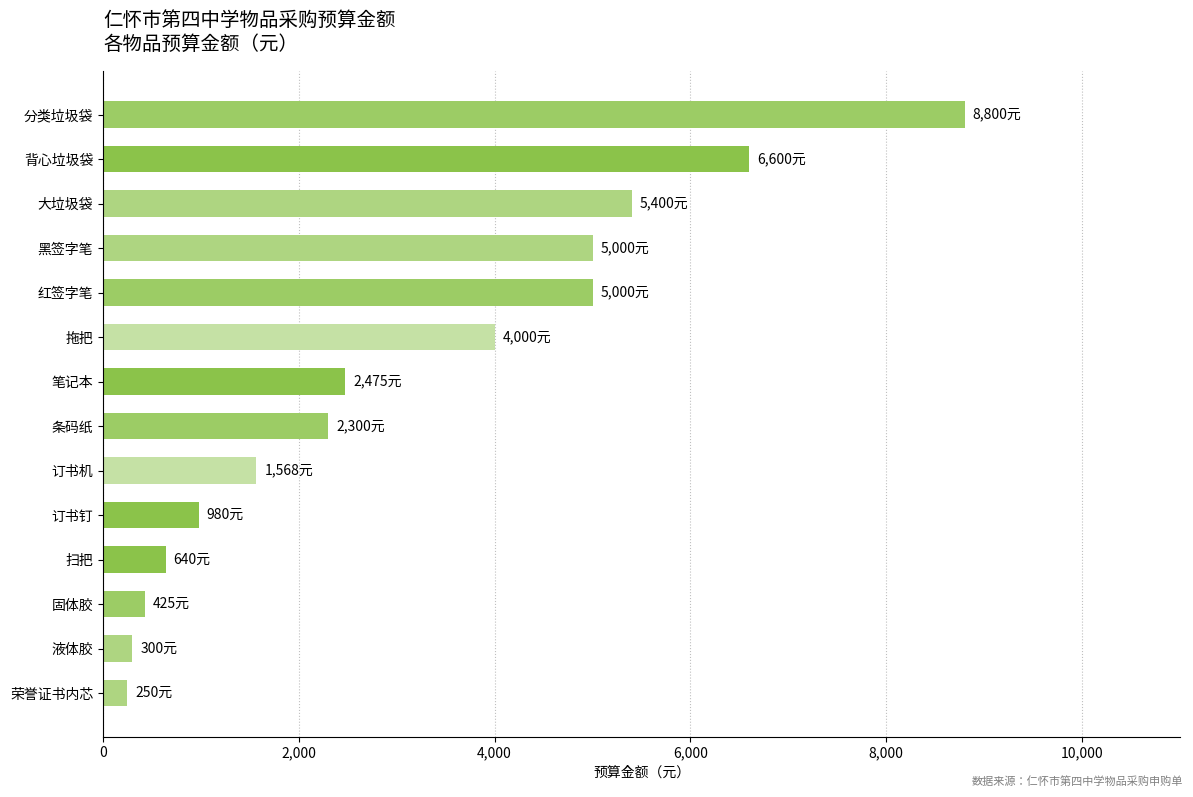

What is the difference between the maximum and minimum values?

8550